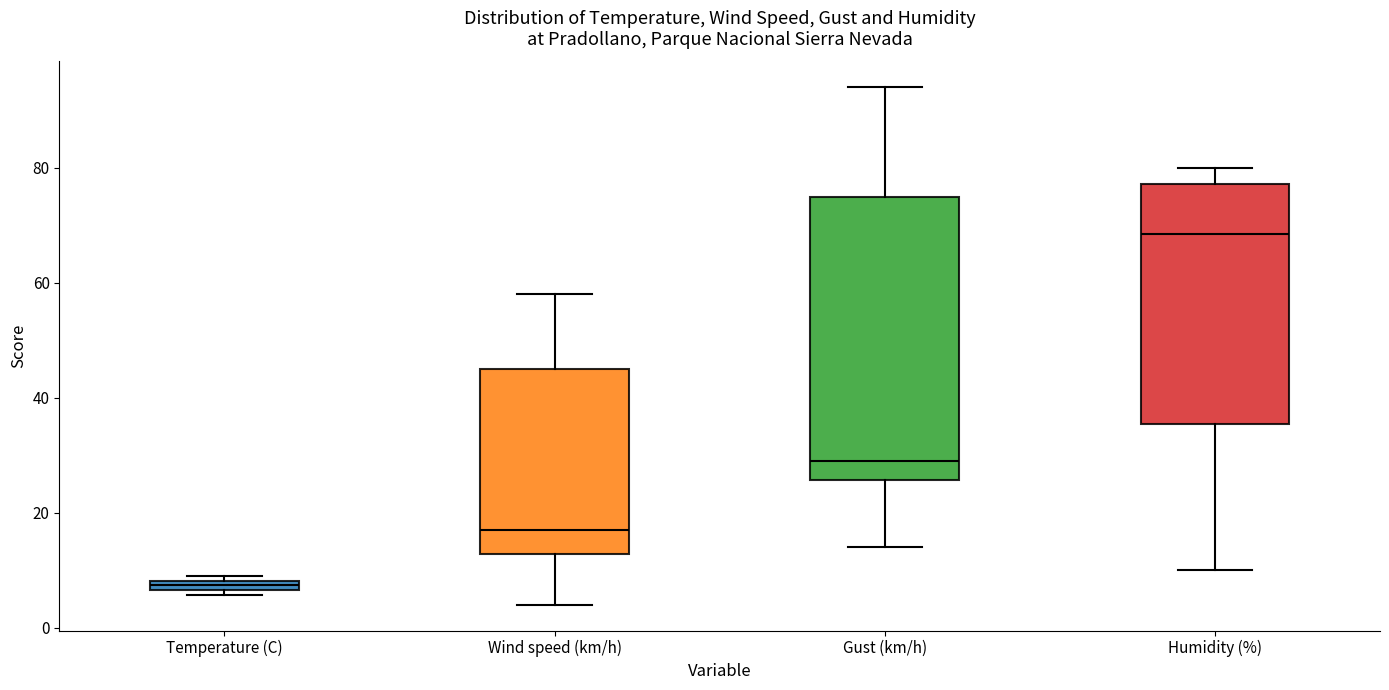

Where does the upper whisker of the box for Wind speed (km/h) end on the y-axis? The values are not printed on the chart, so give them approximately, as read against the axis.

58